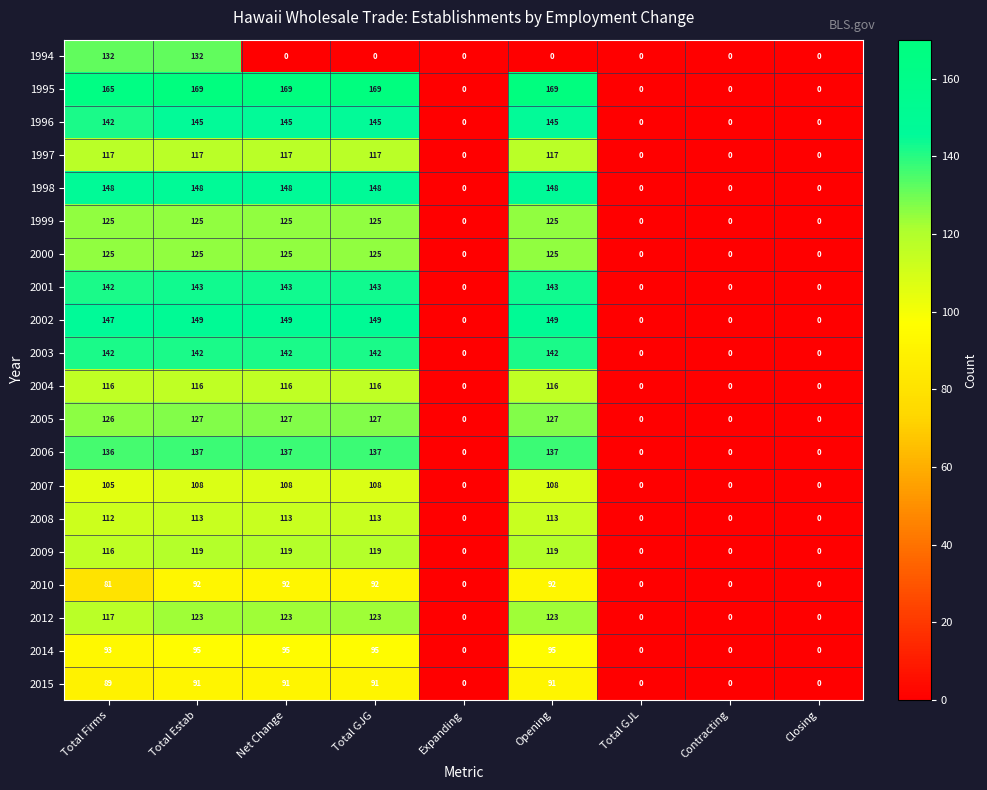

What is the difference between the 2005 values at Contracting and Net Change?

127